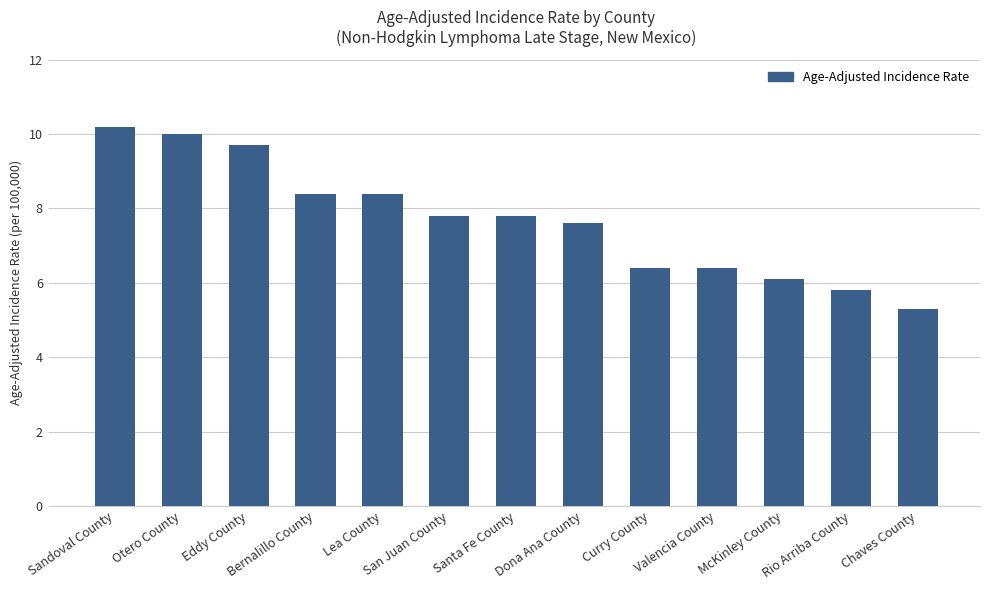

Approximately how many times larger is the value at Dona Ana County compared to Eddy County?

0.8